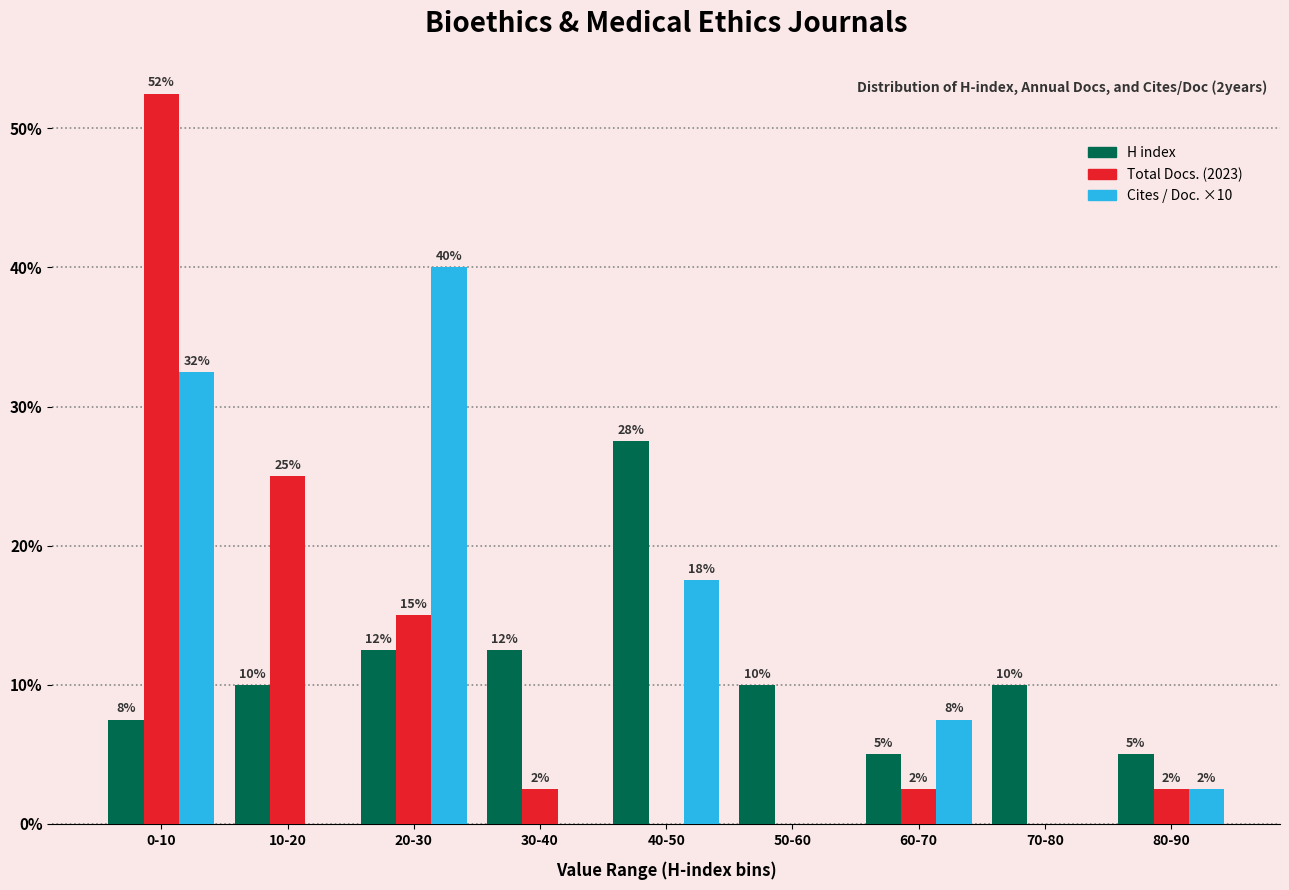

Are the bars grouped side by side (vs. stacked)?

Yes